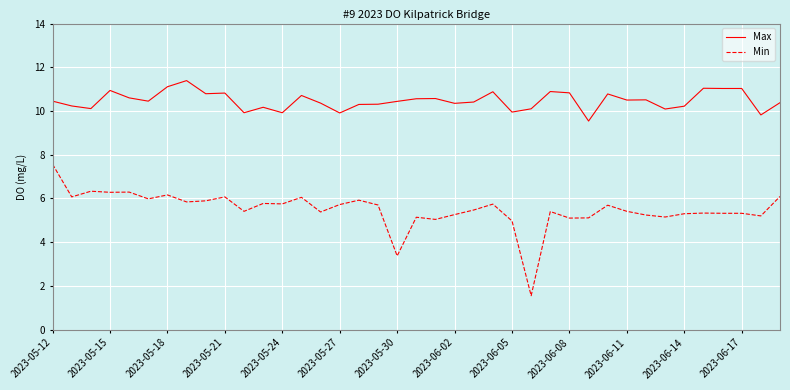

What is the highest value of the Min series?

7.6